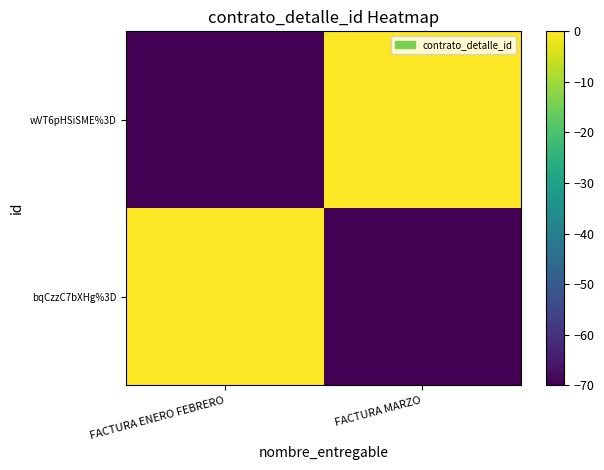

Which category has the highest value across all series?

FACTURA ENERO FEBRERO